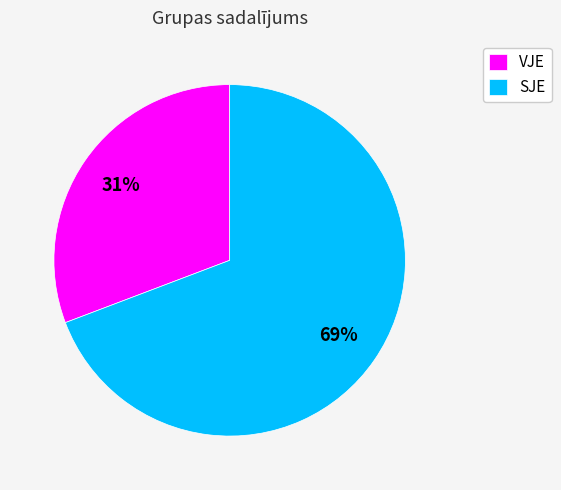

Approximately how many times larger is the value at VJE compared to SJE?

0.4